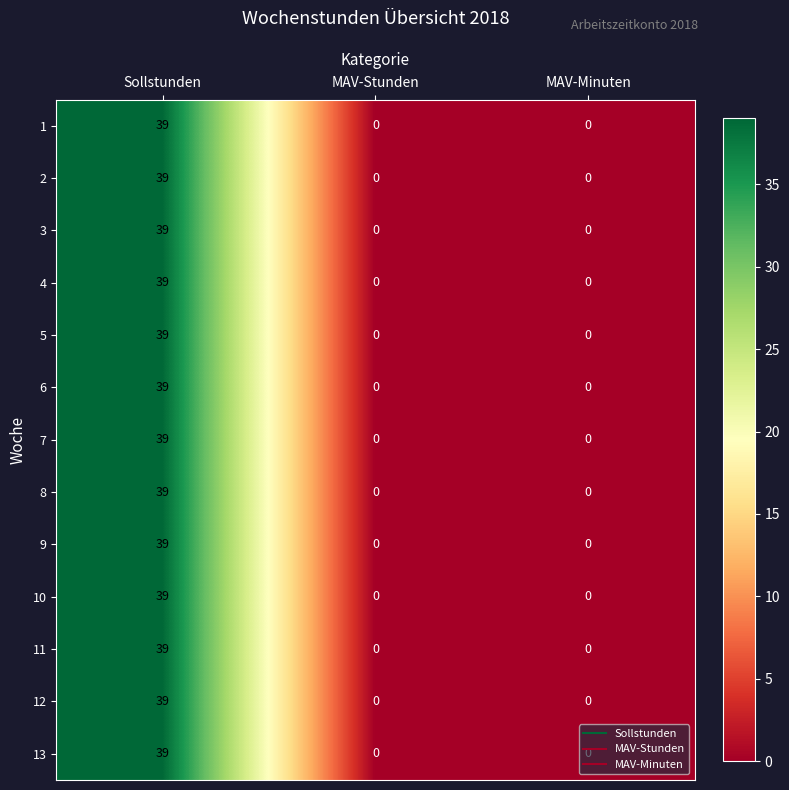

What is the sum of all 10 values?

39